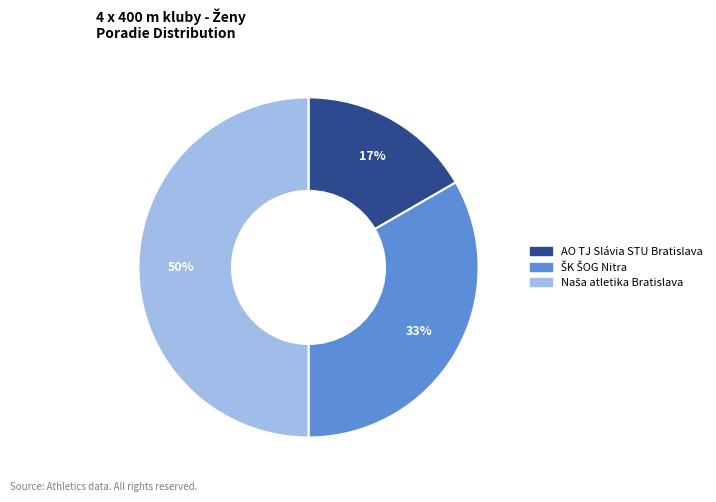

True or false: AO TJ Slávia STU Bratislava accounts for 17% of the total.

True